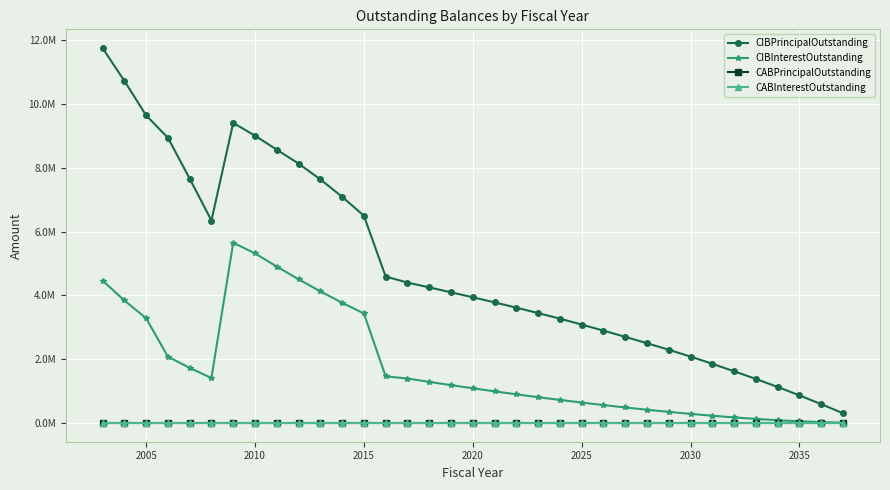

Reading left to right, transcribe all the data shown in this chart.

CIBPrincipalOutstanding: 11750000.0	10725000.0	9640000.0	8940000.0	7660000.0	6345000.0	9405000.0	9005000.0	8565000.0	8130000.0	7635000.0	7090000.0	6495000.0	4590000.0	4400000.0	4250000.0	4095000.0	3940000.0	3780000.0	3615000.0	3445000.0	3270000.0	3085000.0	2895000.0	2700000.0	2500000.0	2295000.0	2080000.0	1855000.0	1620000.0	1380000.0	1130000.0	865000.0	590000.0	305000.0
CIBInterestOutstanding: 4462627.5	3842447.5	3281970.0	2079463.4	1727320.0	1408100.0	5648679.6	5315815.0	4901527.5	4504840.0	4125552.5	3767365.0	3432377.5	1461401.1	1393475.0	1288287.5	1186100.0	1087012.5	991025.0	898237.5	808750.0	722662.5	640075.0	561187.5	486100.0	414912.5	347725.0	284893.8	226900.0	174250.0	127475.0	86700.0	52800.0	26850.0	9150.0
CABPrincipalOutstanding: 0.0	0.0	0.0	0.0	0.0	0.0	0.0	0.0	0.0	0.0	0.0	0.0	0.0	0.0	0.0	0.0	0.0	0.0	0.0	0.0	0.0	0.0	0.0	0.0	0.0	0.0	0.0	0.0	0.0	0.0	0.0	0.0	0.0	0.0	0.0
CABInterestOutstanding: 0.0	0.0	0.0	0.0	0.0	0.0	0.0	0.0	0.0	0.0	0.0	0.0	0.0	0.0	0.0	0.0	0.0	0.0	0.0	0.0	0.0	0.0	0.0	0.0	0.0	0.0	0.0	0.0	0.0	0.0	0.0	0.0	0.0	0.0	0.0